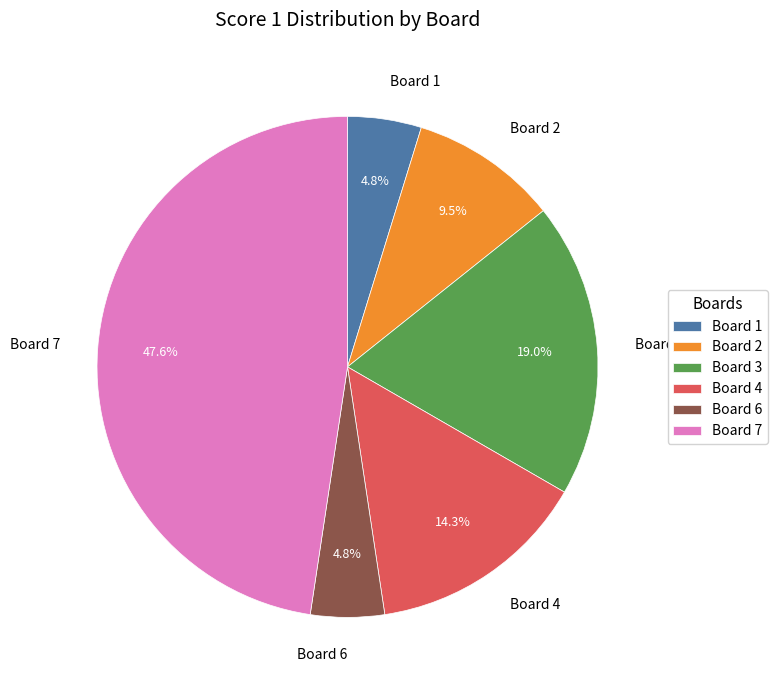

What percentage do Board 1 and Board 7 together represent?

52.4%